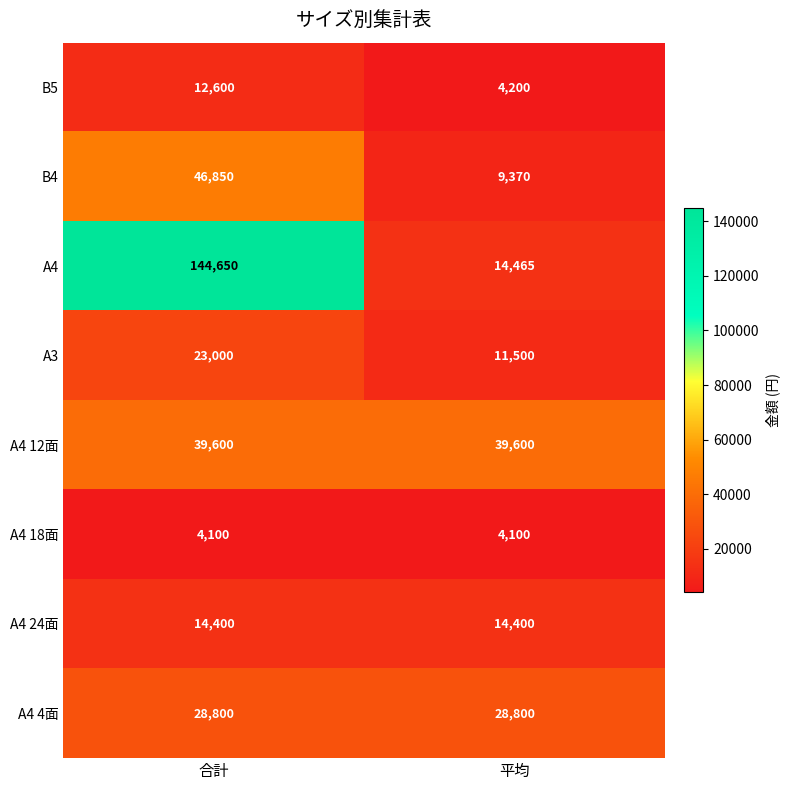

Rank the series at 平均 from highest to lowest value.

A4 12面, A4 4面, A4, A4 24面, A3, B4, B5, A4 18面